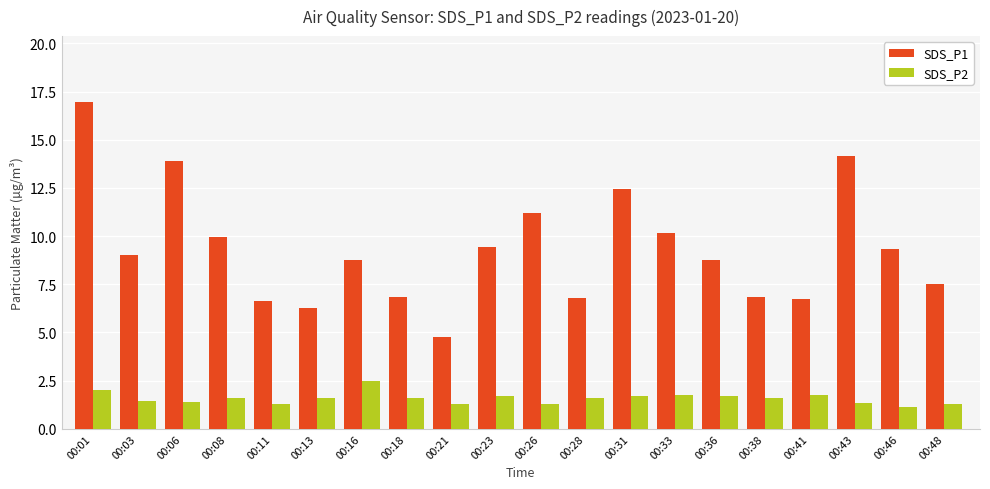

At 00:13, list the series in order from smallest to largest.

SDS_P2, SDS_P1